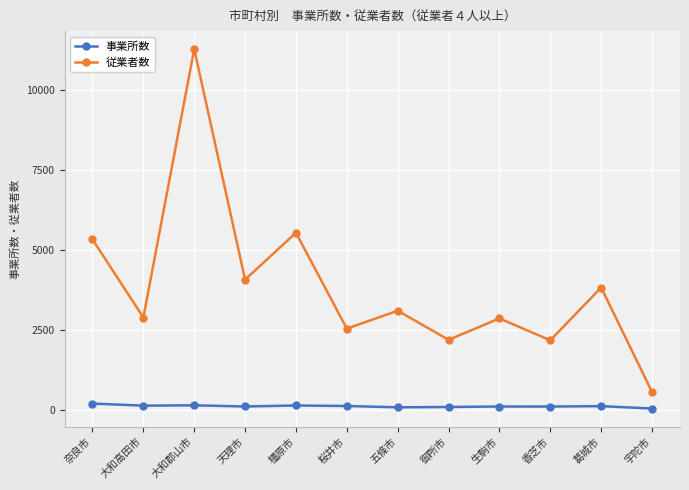

What is the sum of all 従業者数 values?

46308